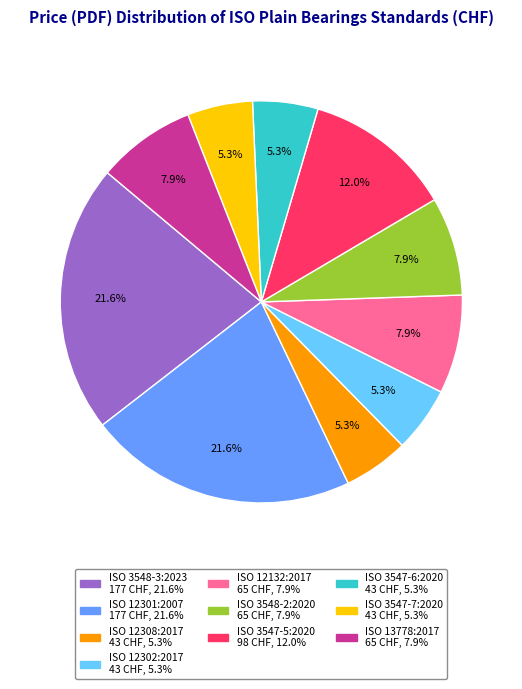

Is the sum of ISO 3547-5:2020 and ISO 3548-2:2020 greater than half?

No